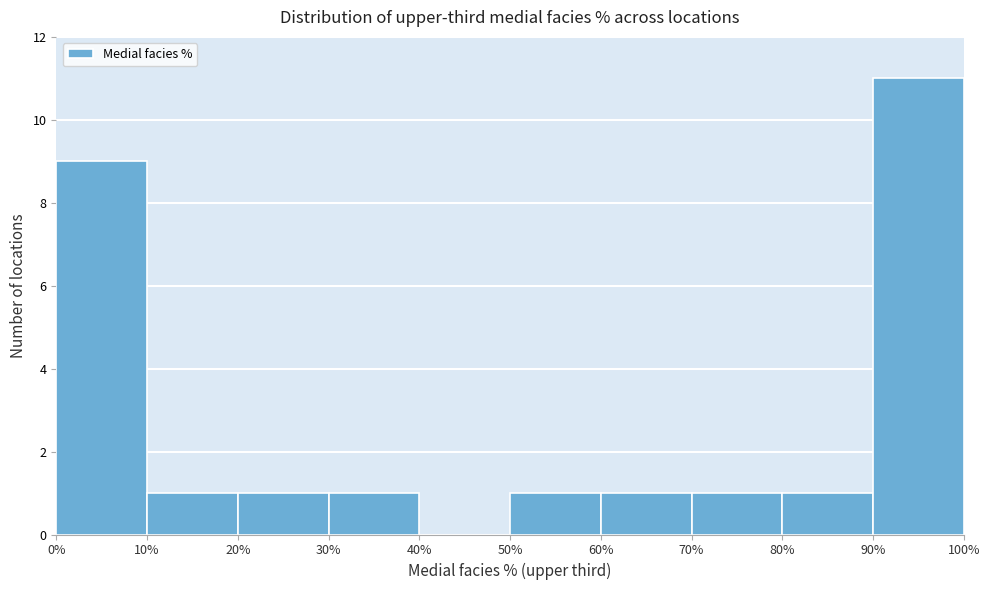

Reading left to right, list every bar in this chart as the range it spans on the x-axis followed by its height. The values are not printed on the chart, so give them approximately, as read against the axis.

0% to 10%: 9
10% to 20%: 1
20% to 30%: 1
30% to 40%: 1
40% to 50%: 0
50% to 60%: 1
60% to 70%: 1
70% to 80%: 1
80% to 90%: 1
90% to 100%: 11